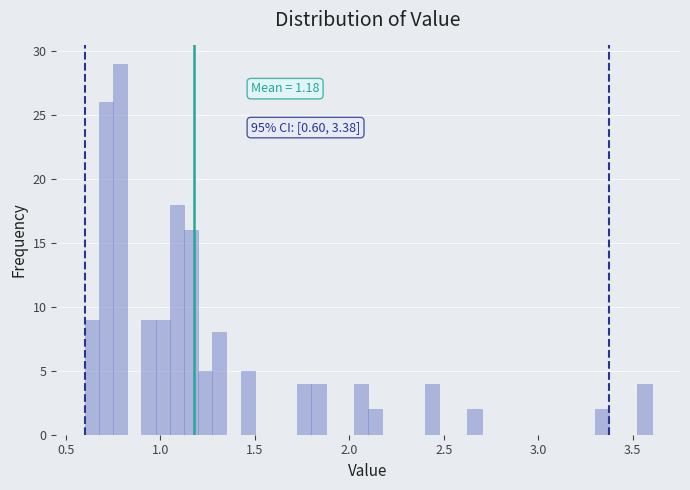

Read against the x-axis, roughly where is the centre of the tallest bar?

0.80